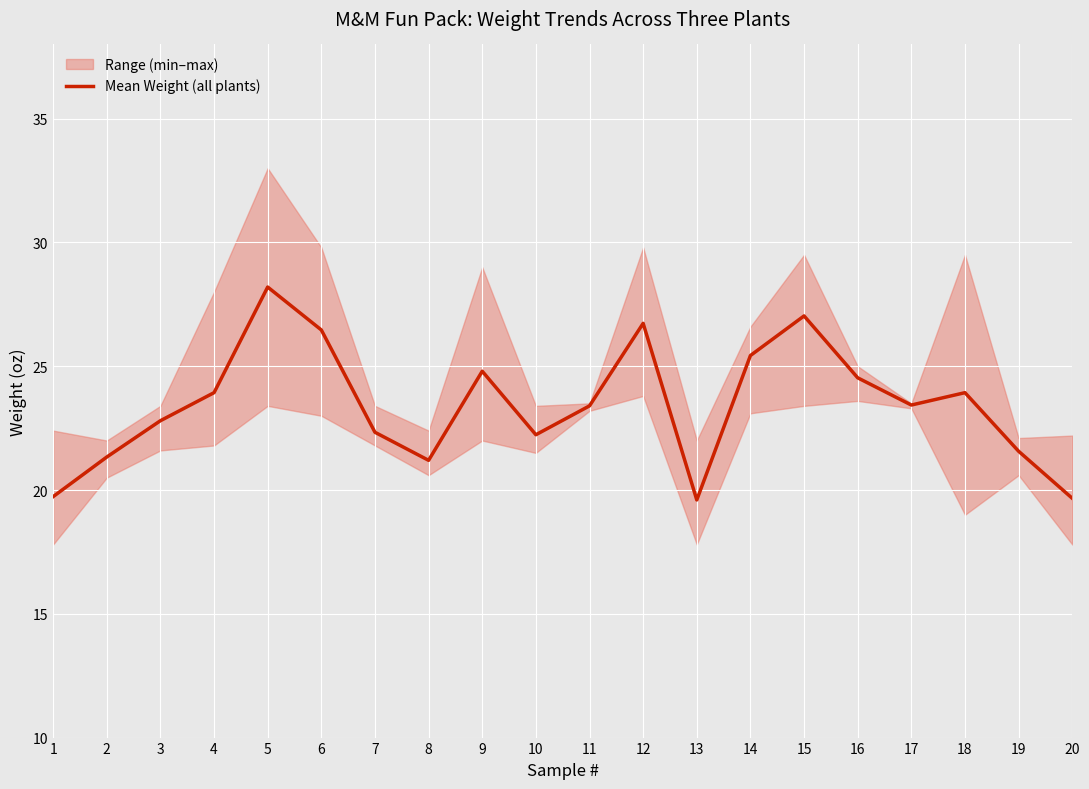

List the labels in order of value, largest first.

5, 15, 12, 6, 14, 9, 16, 4, 18, 17, 11, 3, 7, 10, 19, 2, 8, 1, 20, 13